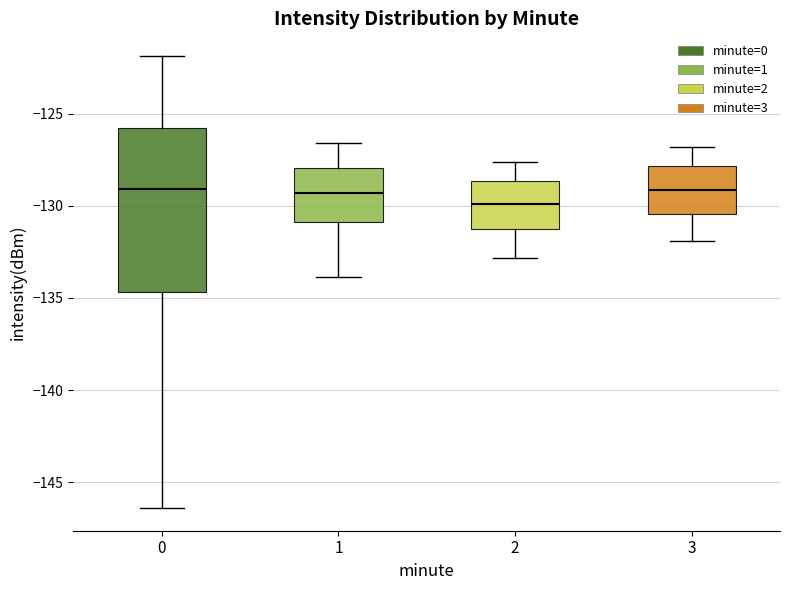

Reading left to right, read every box against the y-axis: the position of its median line, the range the box covers, and the ends of its whiskers. The values are not printed on the chart, so give them approximately, as read against the axis.

0: median -129.0, box -134.5 to -126.0, whiskers -146.5 to -122.0
1: median -129.5, box -131.0 to -128.0, whiskers -134.0 to -126.5
2: median -130.0, box -131.0 to -128.5, whiskers -133.0 to -127.5
3: median -129.0, box -130.5 to -128.0, whiskers -132.0 to -127.0